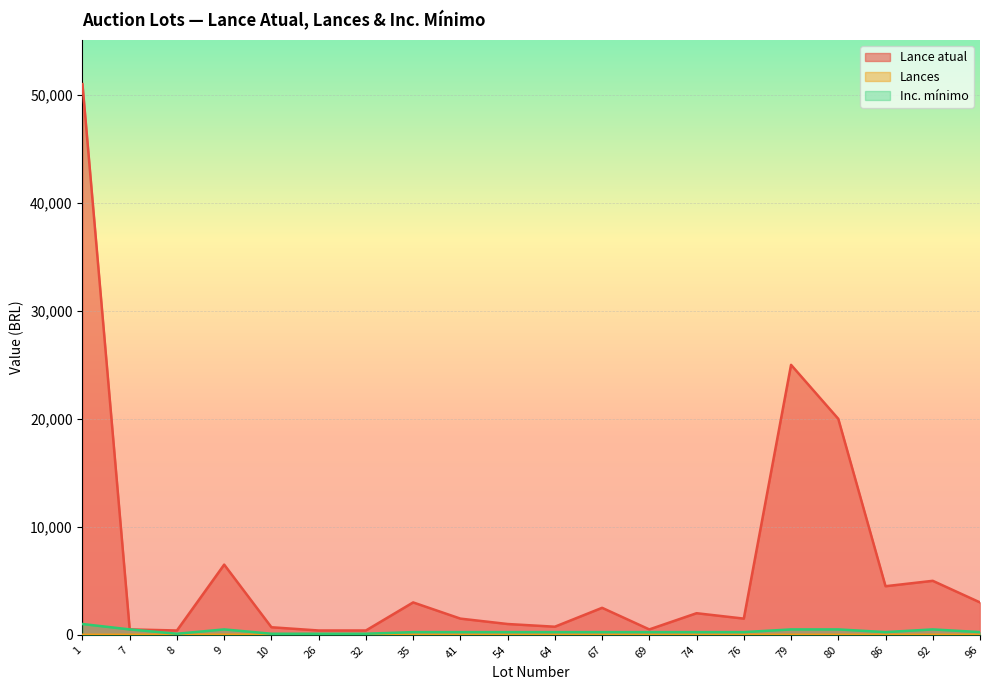

At which category does Lance atual reach its first local valley?

8